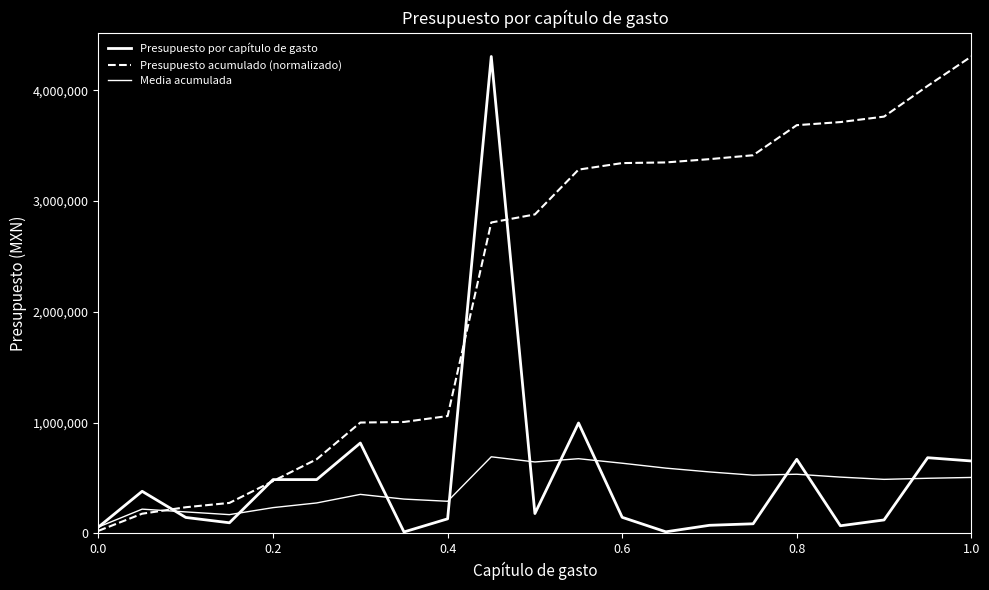

In Presupuesto por capítulo de gasto, how many points are higher than both neighbors (excluding endpoints)?

6